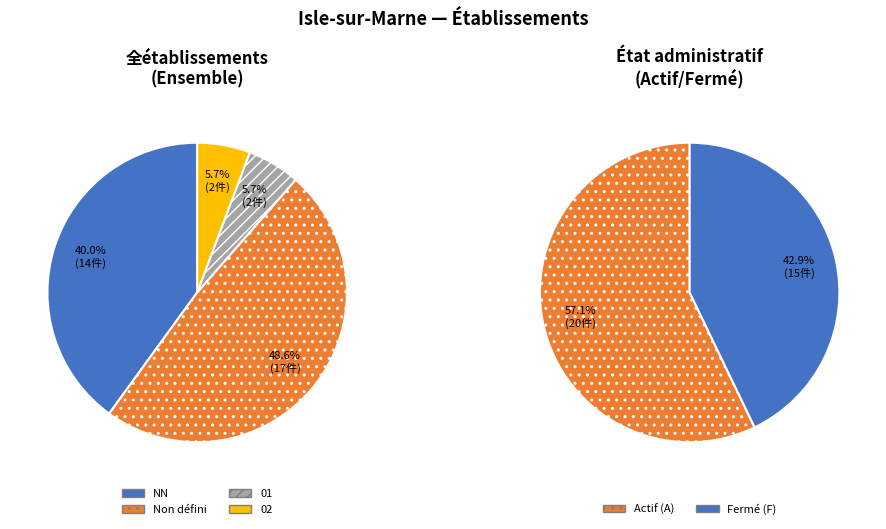

Does NN represent more than half of the total?

No